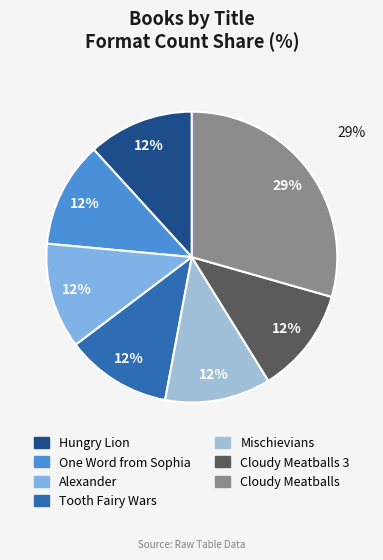

Is Tooth Fairy Wars the majority of the pie?

No